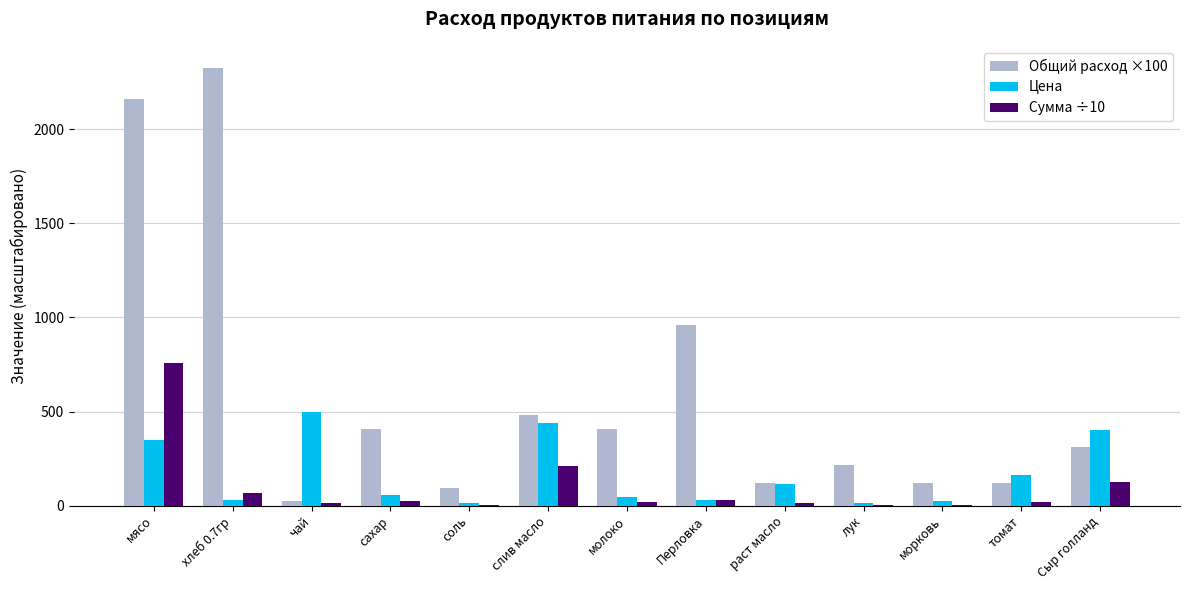

What is the maximum value shown in the chart?

2328.0